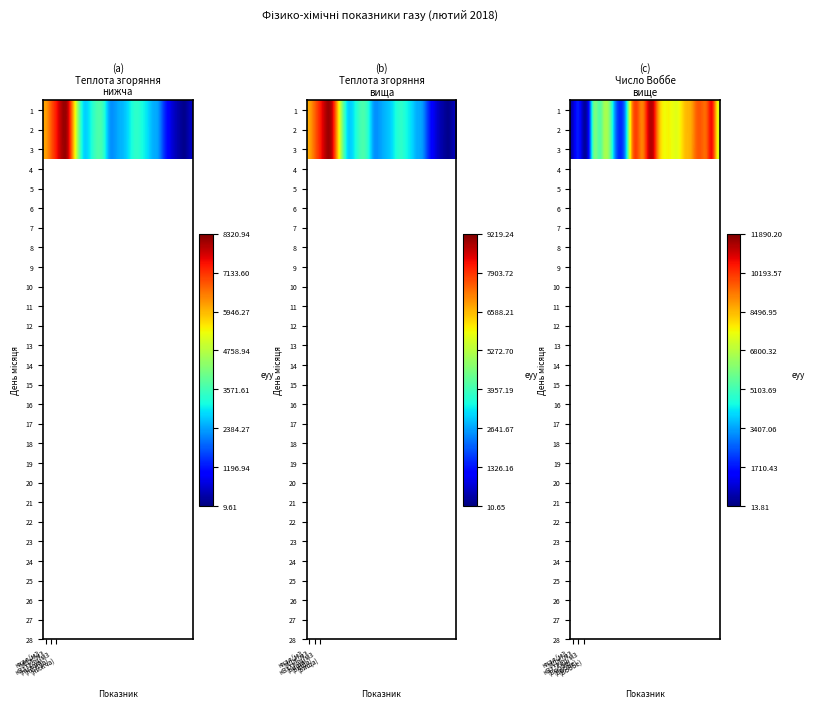

Count the number of categories in the chart.

28